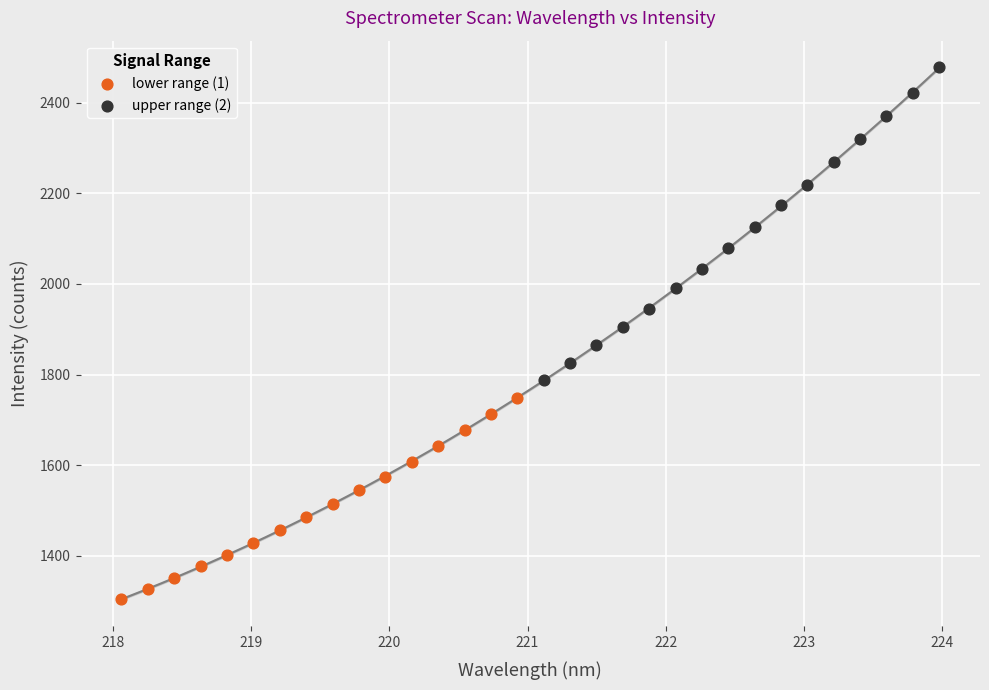

What are all the series names shown in the legend?

lower range (1), upper range (2)